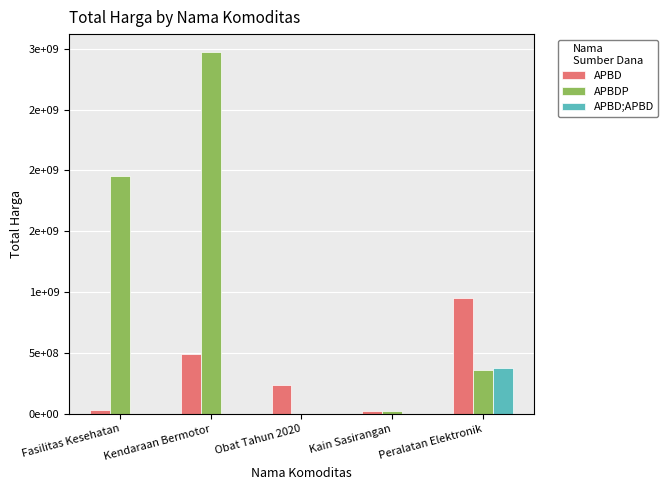

Which series has the largest total across all categories?

APBDP